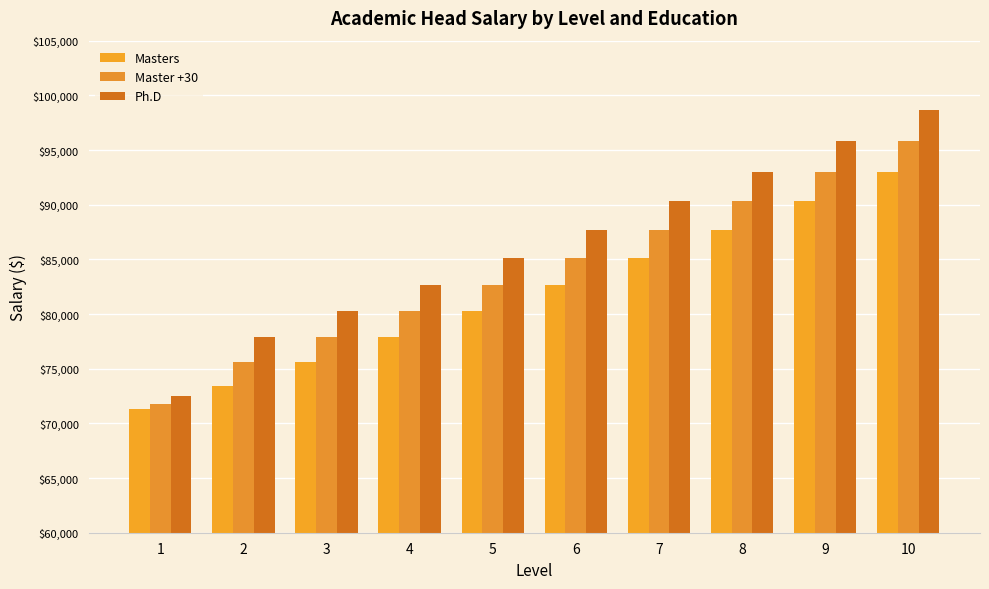

Is it true that Ph.D equals 82654.9 at 4?

True